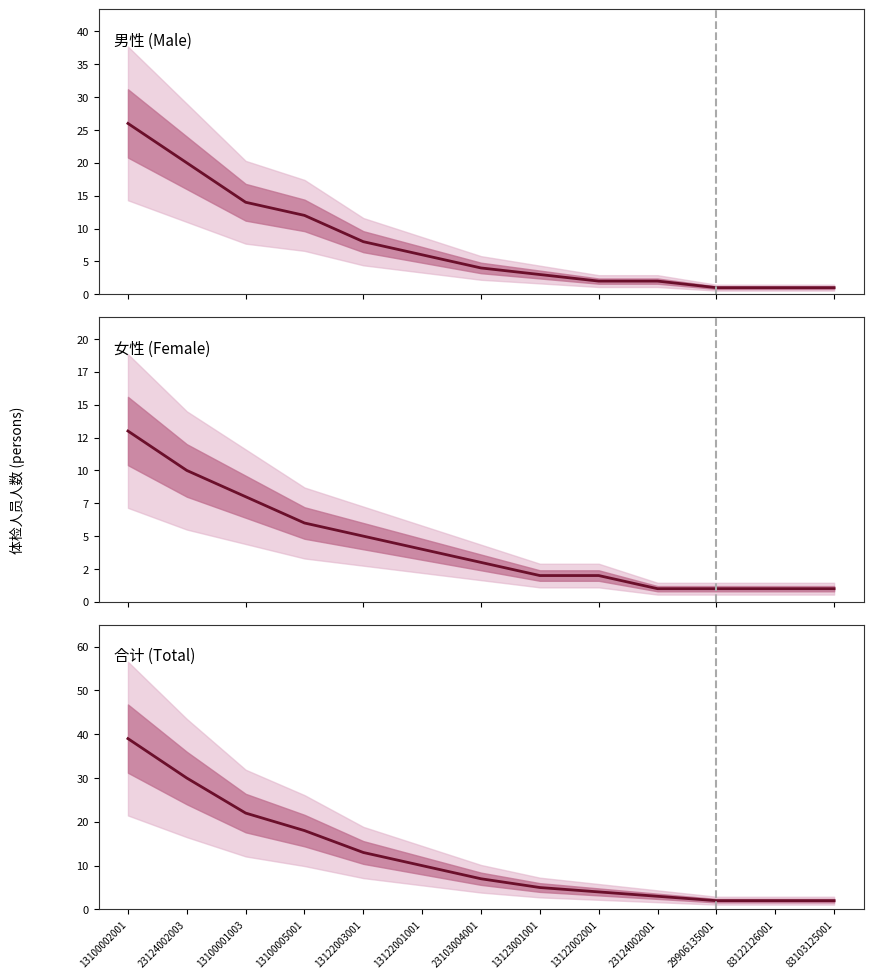

Is it true that 女性 (Female) equals 1 at 83122126001?

True